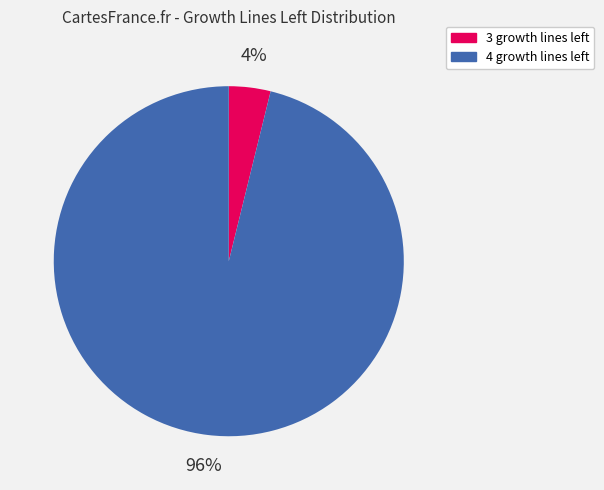

To the nearest percent, what is the average slice percentage?

50%